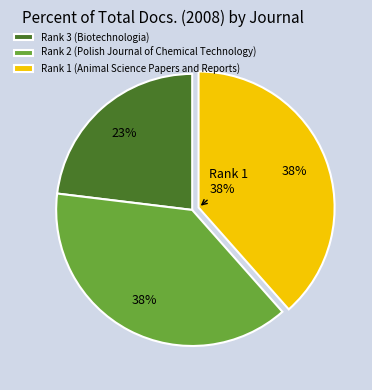

To the nearest percent, what is the combined percentage of Rank 2 (Polish Journal of Chemical Technology) and Rank 3 (Biotechnologia)?

62%